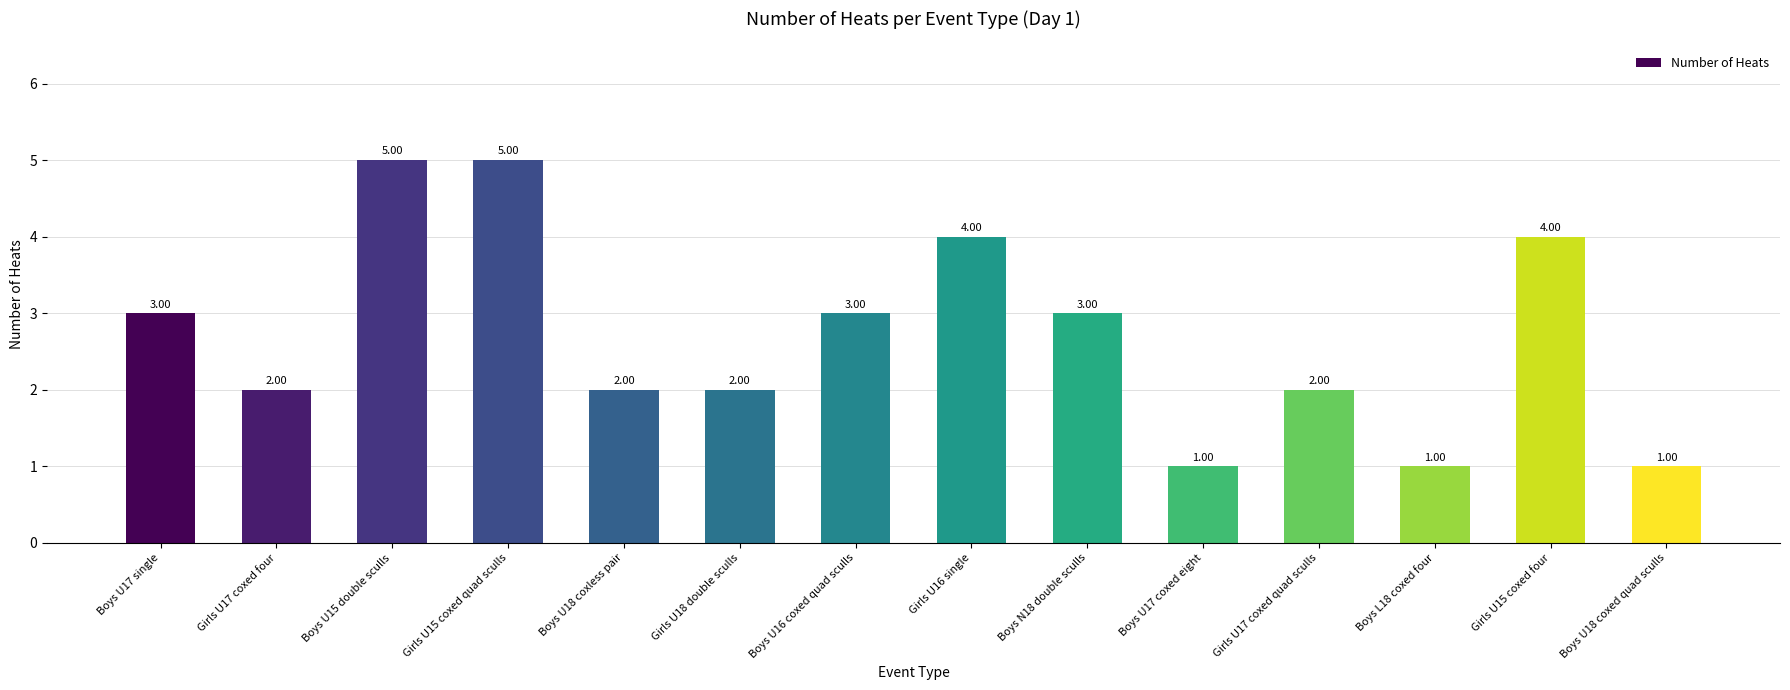

What value does the data have at Boys N18 double sculls?

3